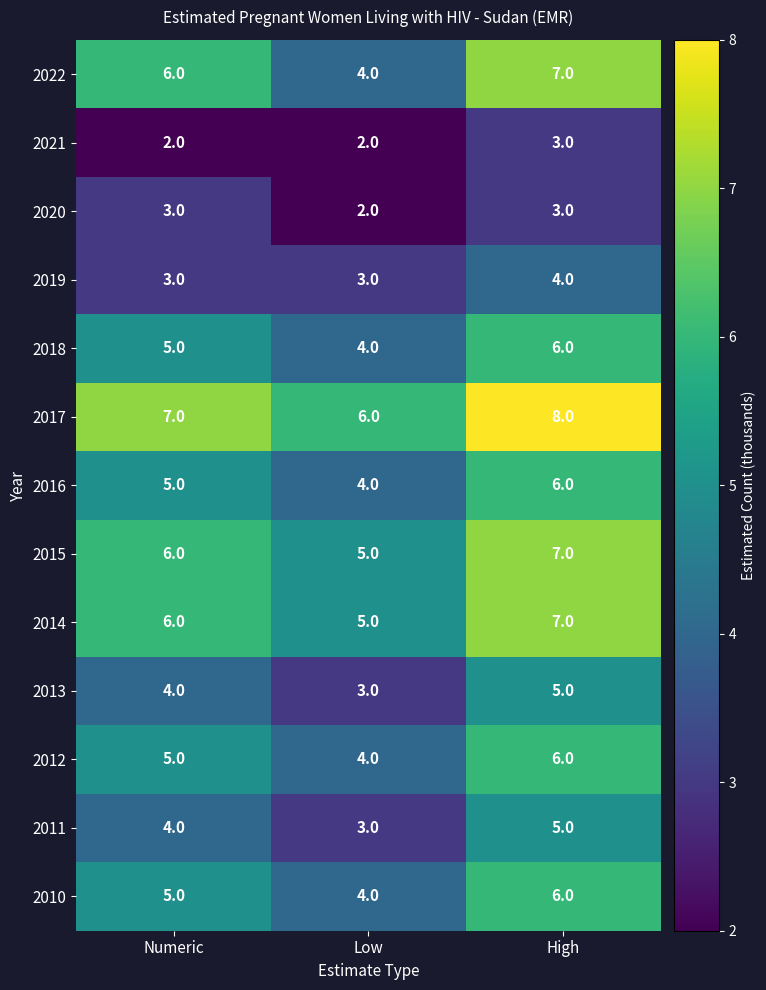

What is the average value of the 2013 series?

4